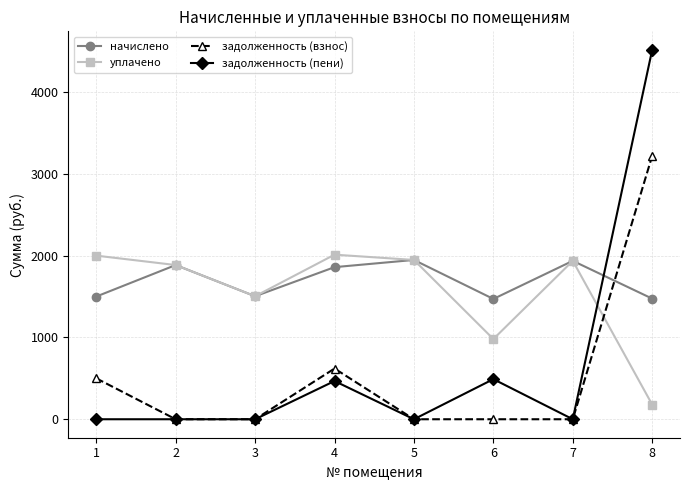

What is the lowest value of the уплачено series?

178.8